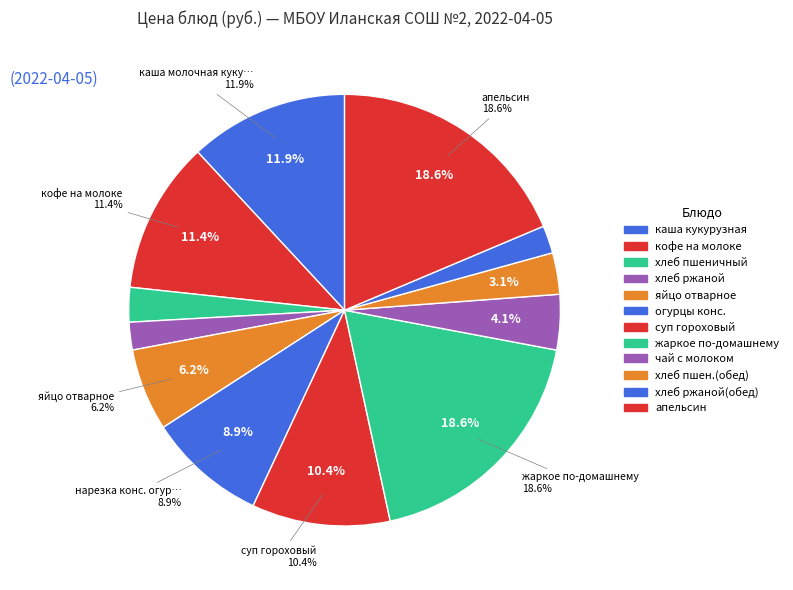

To the nearest percent, what portion does каша молочная кукурузная represent?

12%